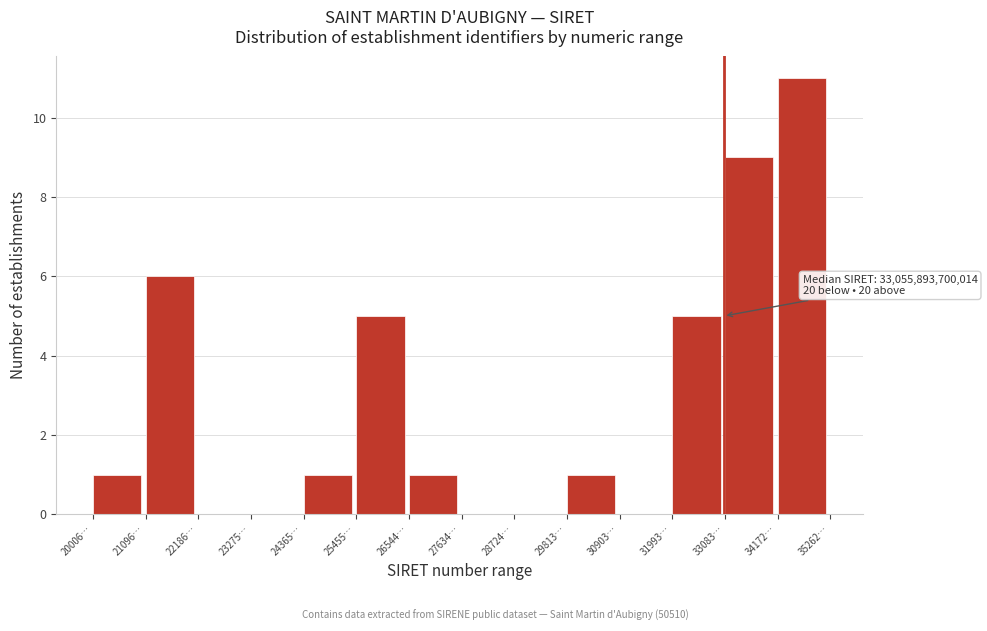

Reading left to right, list all the values displayed in this chart.

20006…=1	21096…=6	22186…=0	23275…=0	24365…=1	25455…=5	26544…=1	27634…=0	28724…=0	29813…=1	30903…=0	31993…=5	33083…=9	34172…=11